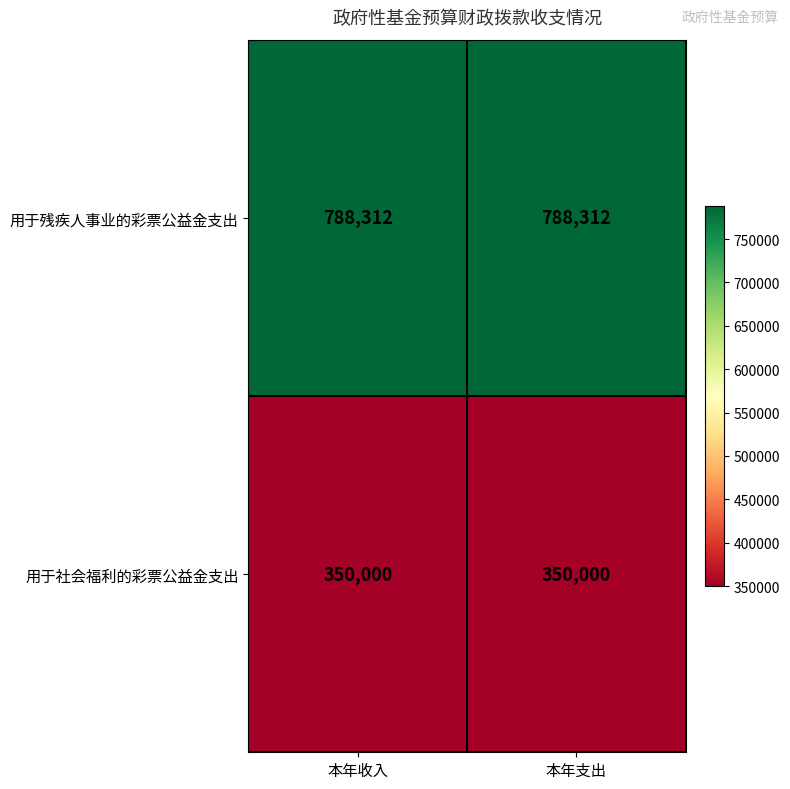

What is the difference between the highest and lowest values at 本年收入?

438312